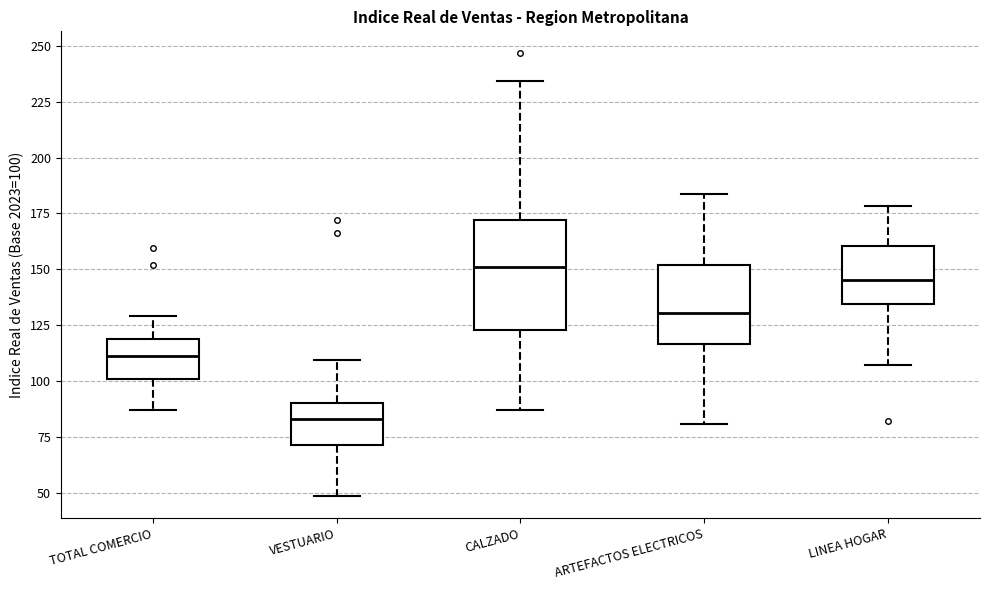

Where is the lower edge of the box for CALZADO on the y-axis? The values are not printed on the chart, so give them approximately, as read against the axis.

125